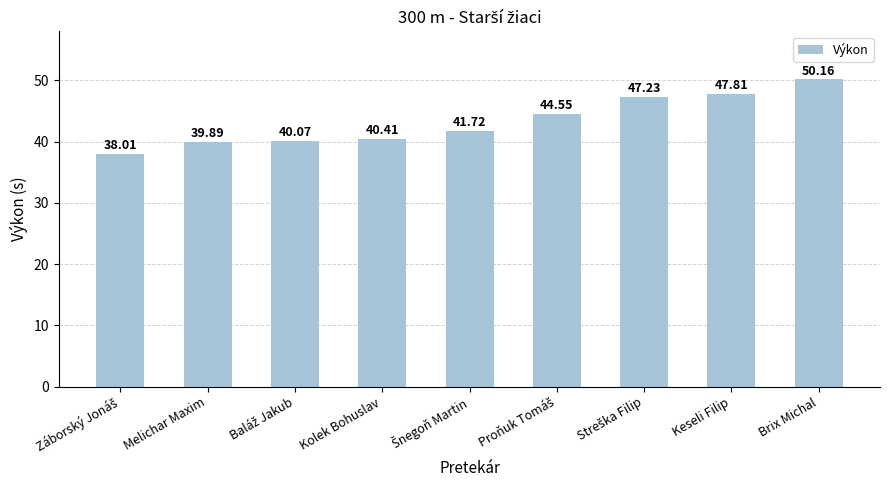

Which has a higher value, Melichar Maxim or Brix Michal?

Brix Michal